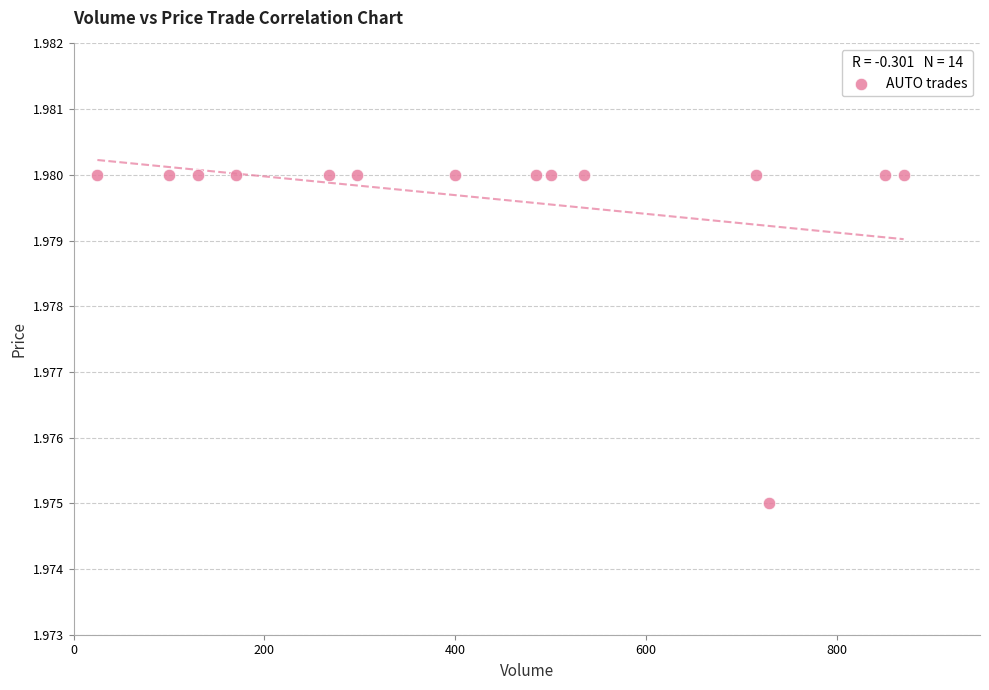

What is the range of X values (max minus min)?

845.0